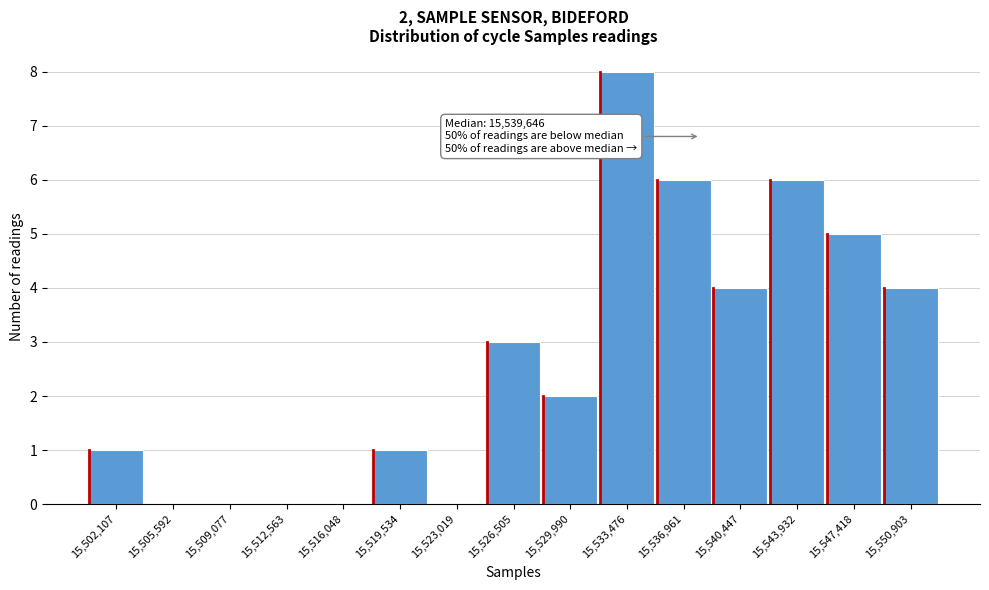

Reading left to right, extract all data points from this chart.

15,502,107=1	15,505,592=0	15,509,077=0	15,512,563=0	15,516,048=0	15,519,534=1	15,523,019=0	15,526,505=3	15,529,990=2	15,533,476=8	15,536,961=6	15,540,447=4	15,543,932=6	15,547,418=5	15,550,903=4